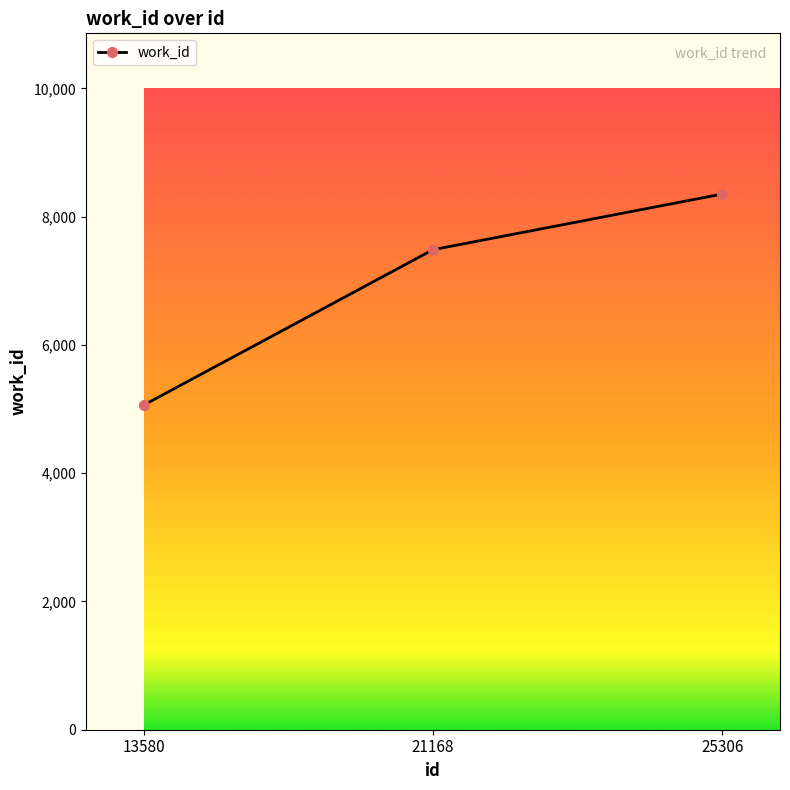

Which label corresponds to the largest value in the chart?

25306